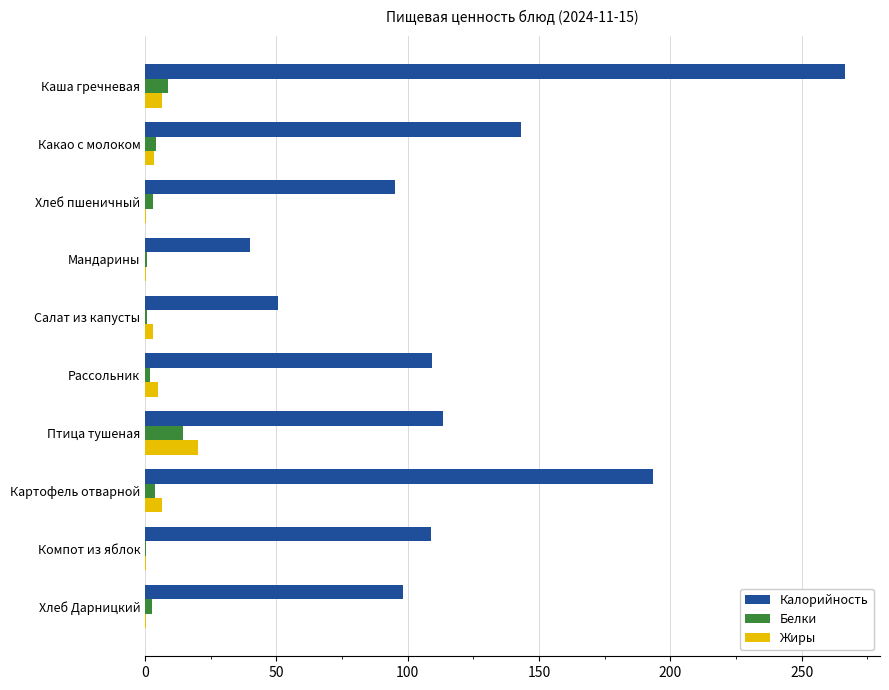

What value does the Белки series have at Каша гречневая?

8.7